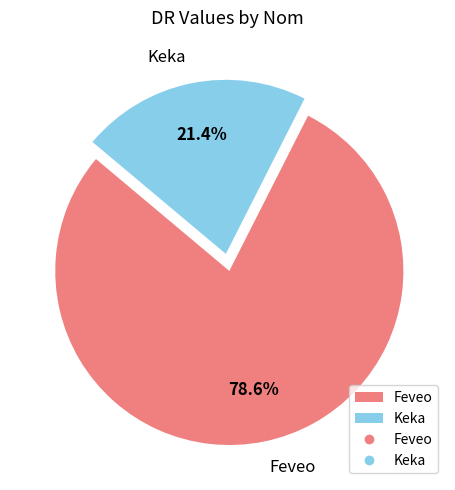

To the nearest percent, what portion does Feveo represent?

79%